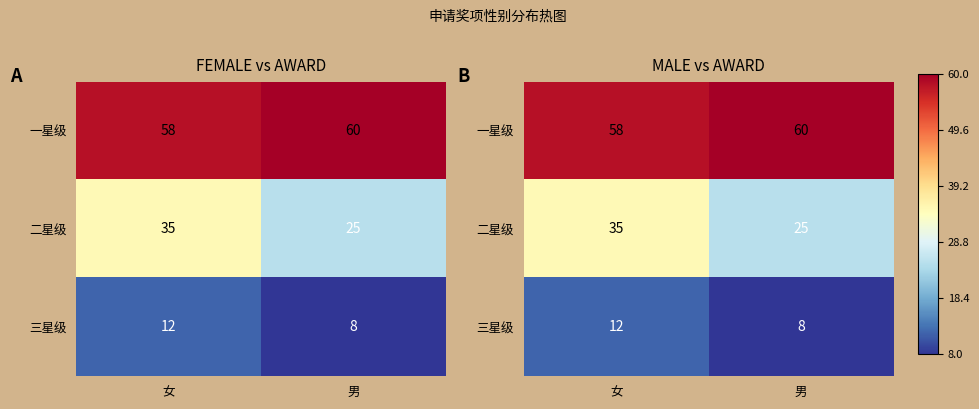

What is the greatest value displayed?

60